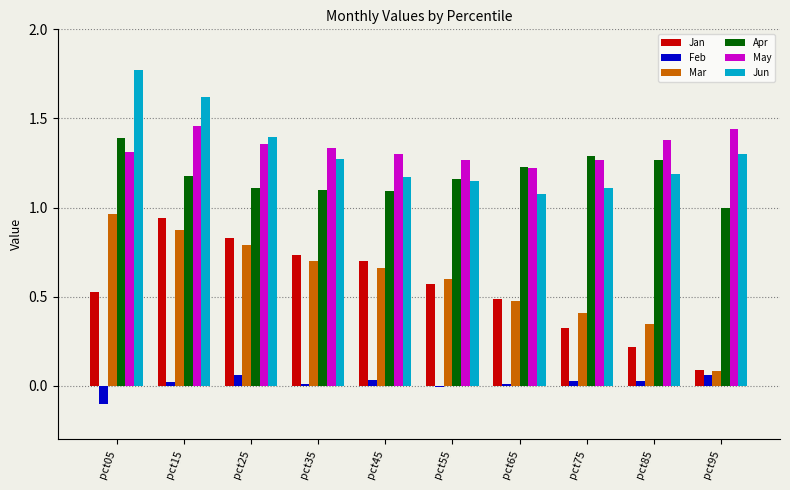

Which label corresponds to the largest value in the chart?

pct05